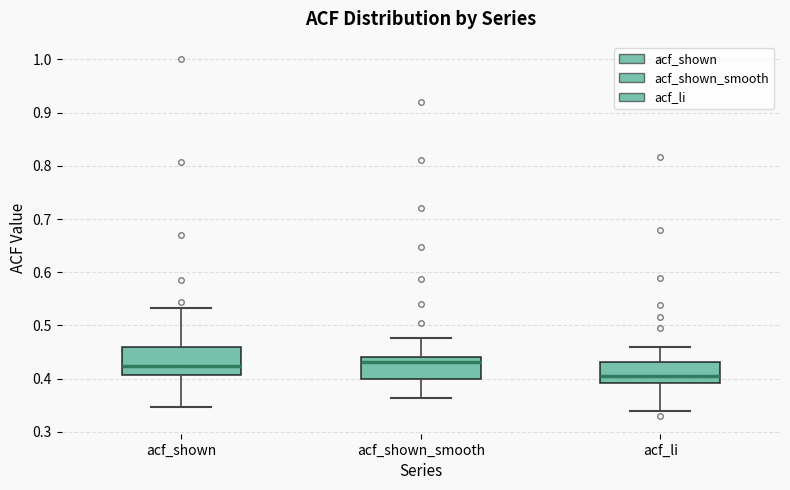

Reading left to right, transcribe this box plot: for each box, give where its median line is, the range the box spans, and where its two whiskers end, as read against the y-axis. The values are not printed on the chart, so give them approximately, as read against the axis.

acf_shown: median 0.42, box 0.41 to 0.46, whiskers 0.35 to 0.53
acf_shown_smooth: median 0.43, box 0.40 to 0.44, whiskers 0.36 to 0.48
acf_li: median 0.41, box 0.39 to 0.43, whiskers 0.34 to 0.46